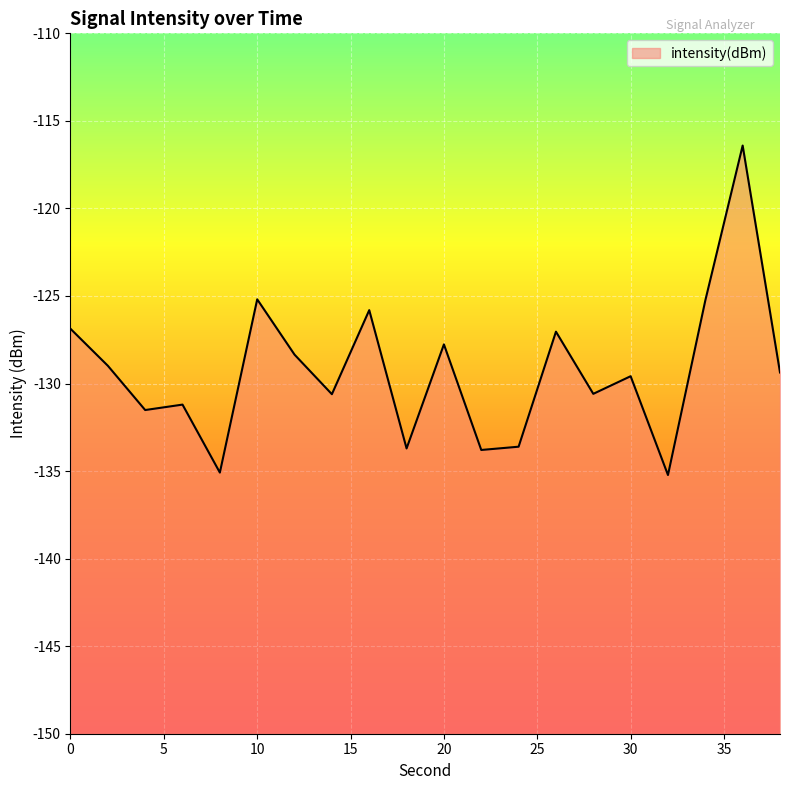

What is the value of the 14th point from the left?

-127.0